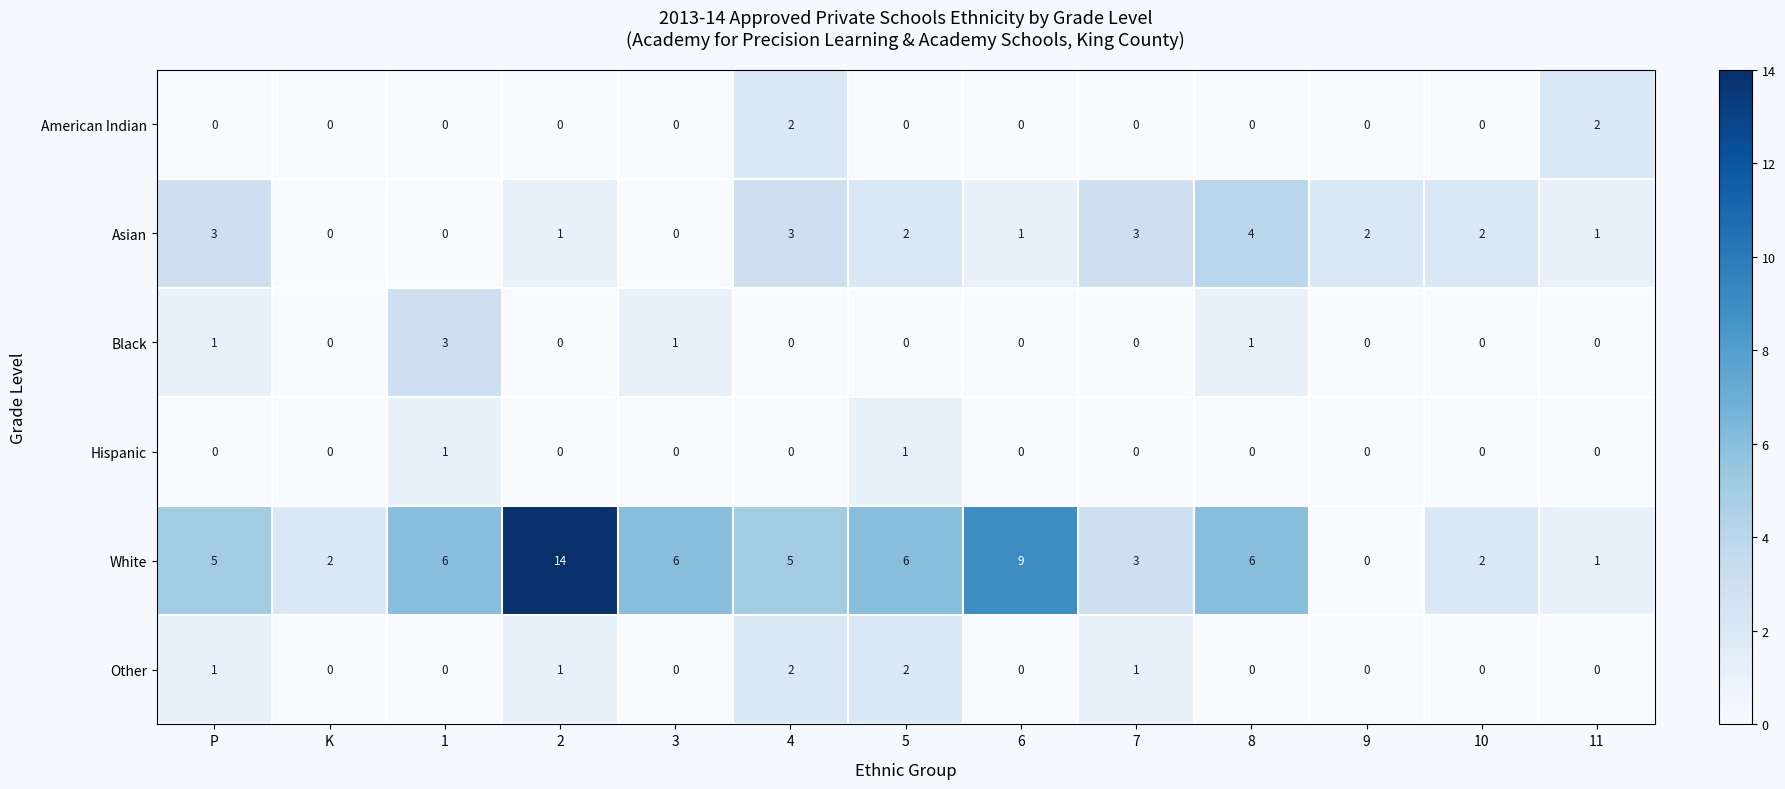

Which label corresponds to the largest value in the chart?

2